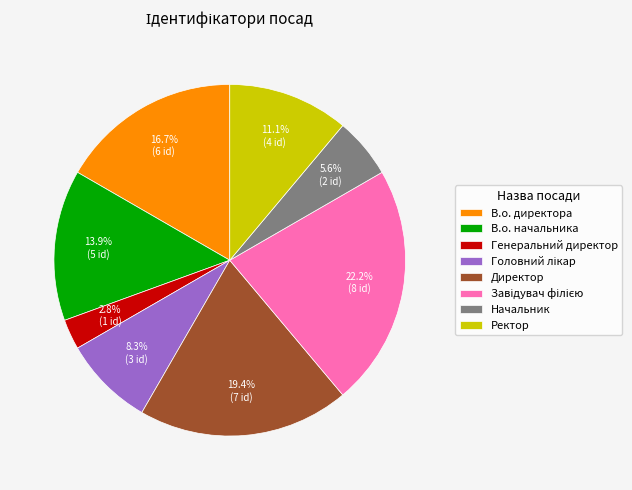

True or false: Директор accounts for 19% of the total.

True